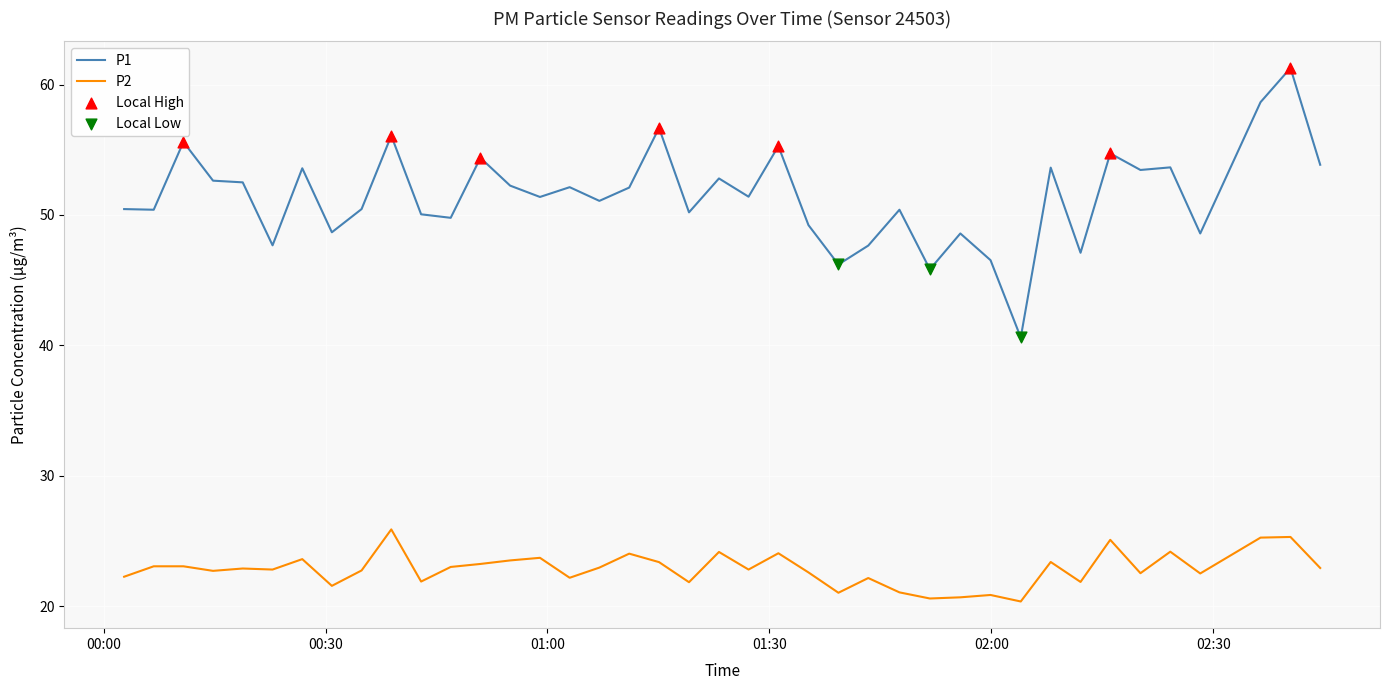

Which series has the largest total across all categories?

P1